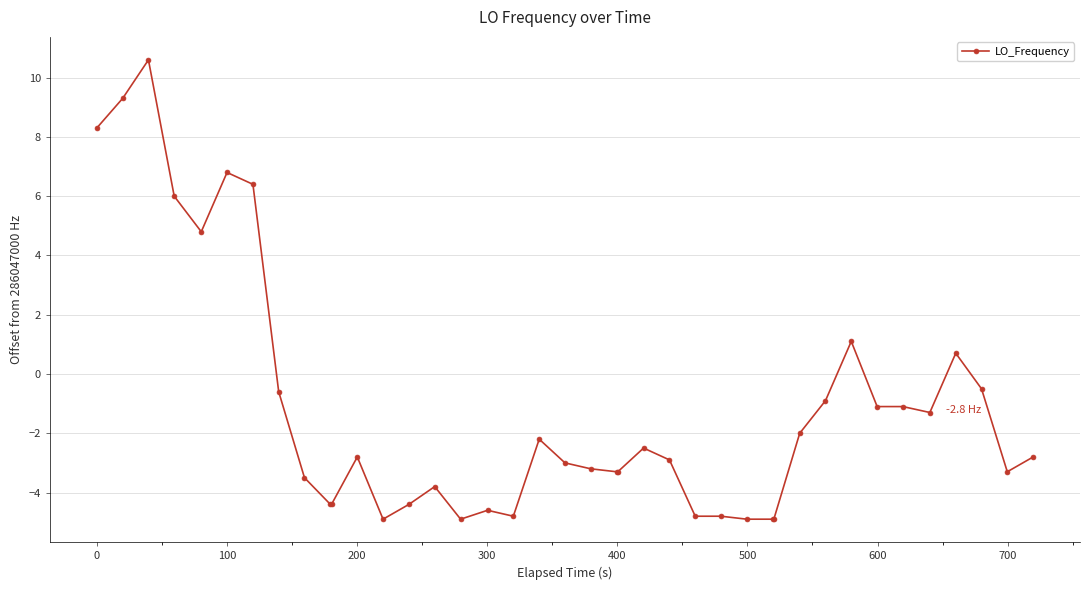

What is the smallest value displayed?

-4.9